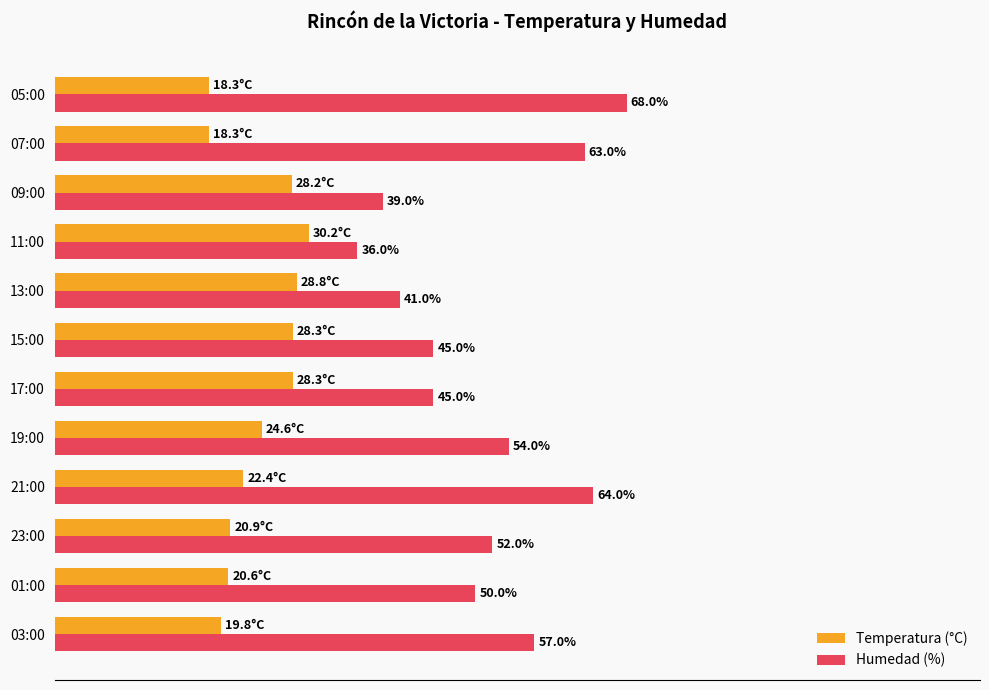

At which label does Temperatura (°C) reach its peak?

11:00